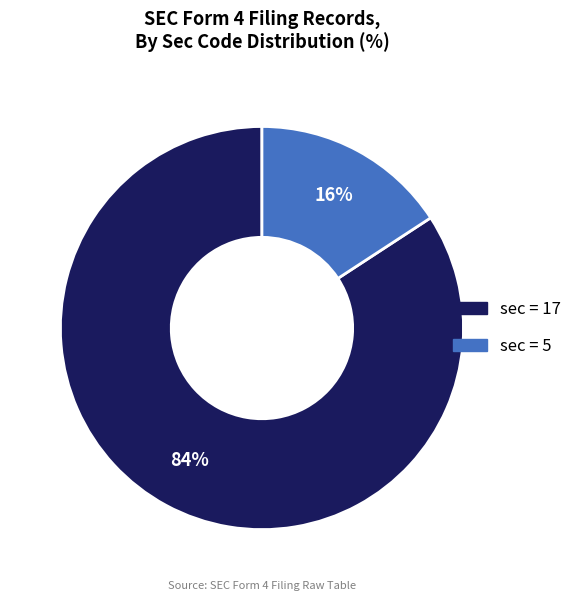

Does any single category account for the majority?

Yes